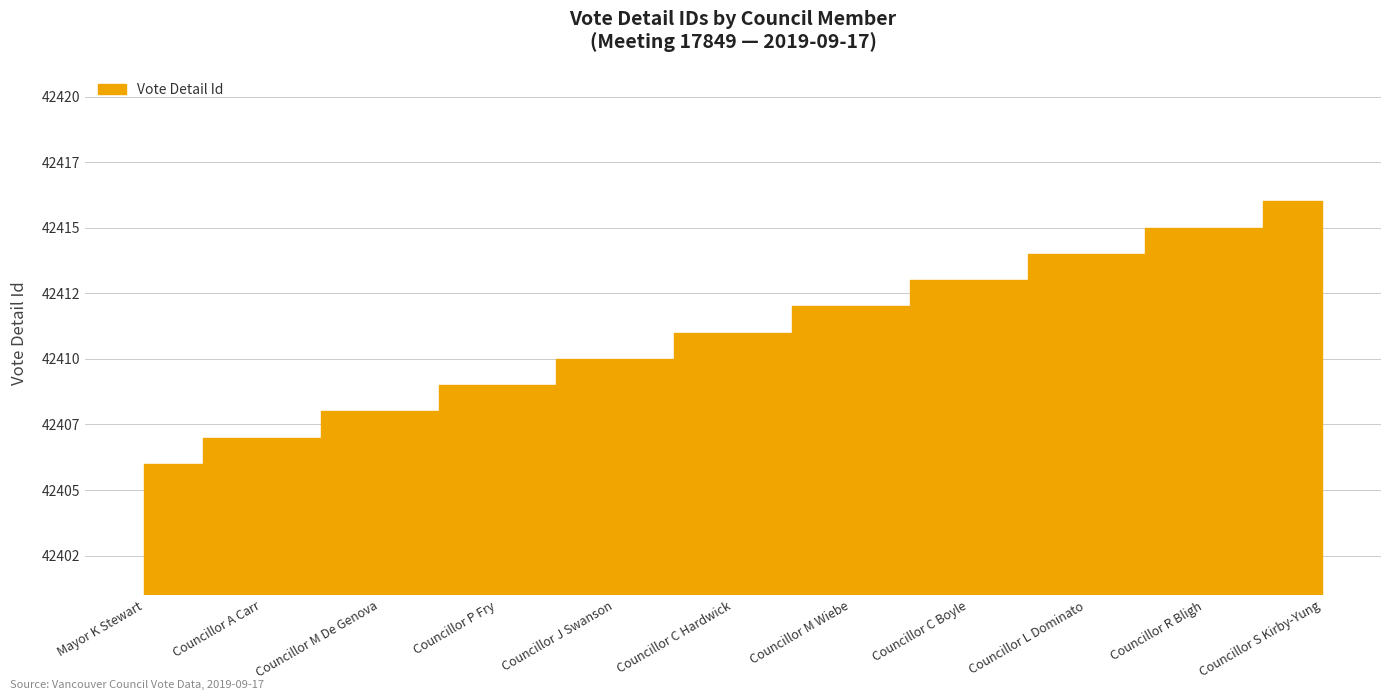

What is the minimum value shown in the chart?

42406